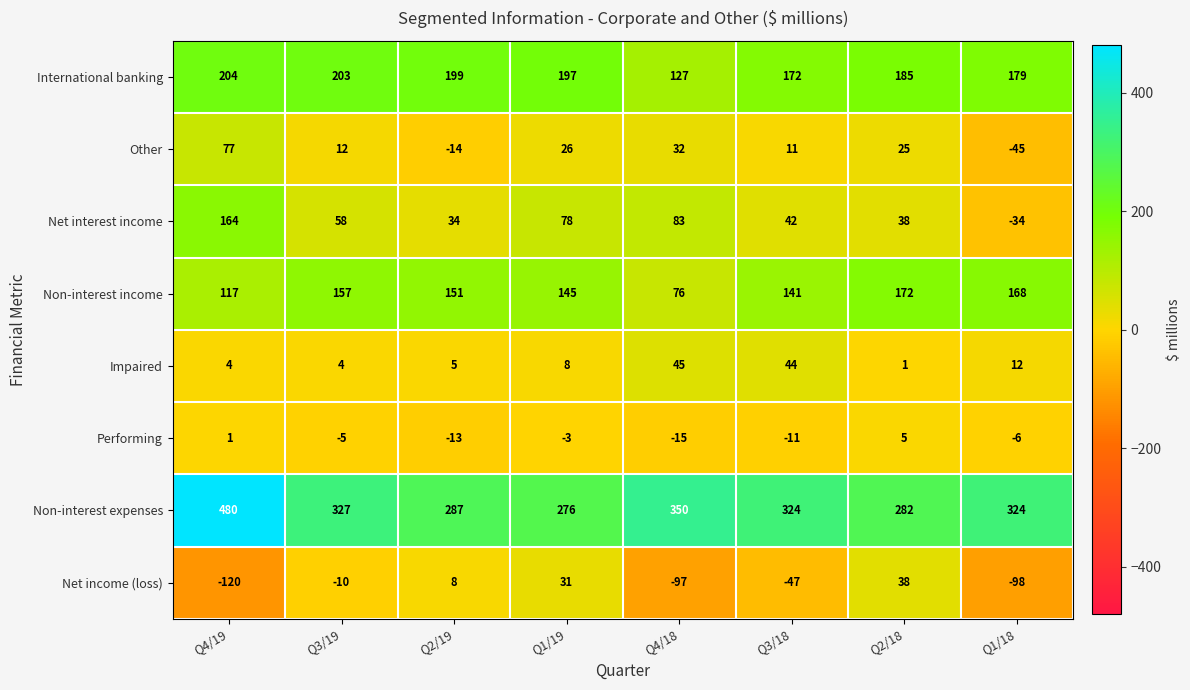

At how many categories does at least one series exceed 437?

1